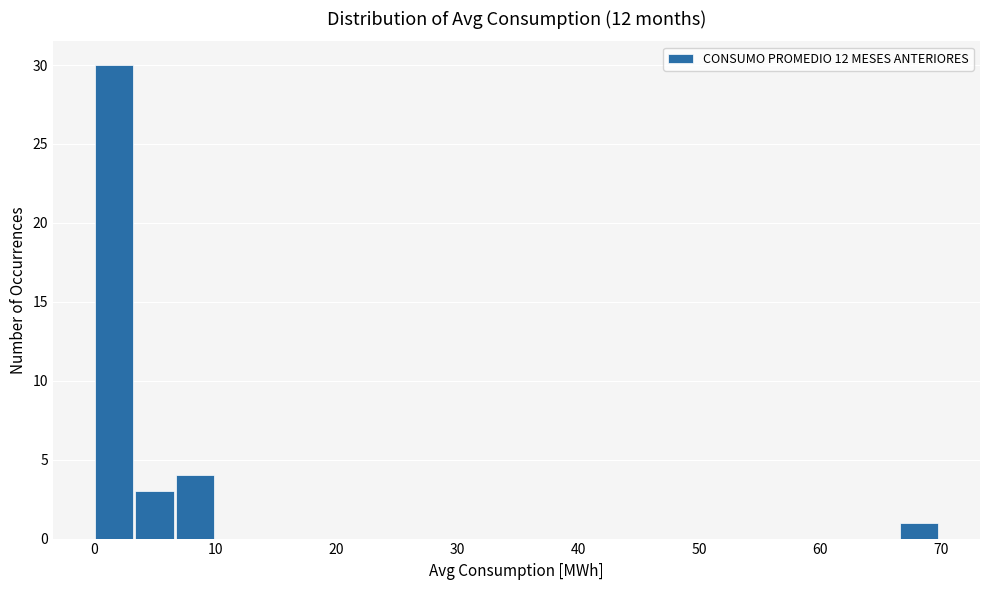

Read against the x-axis, roughly where is the centre of the tallest bar?

2